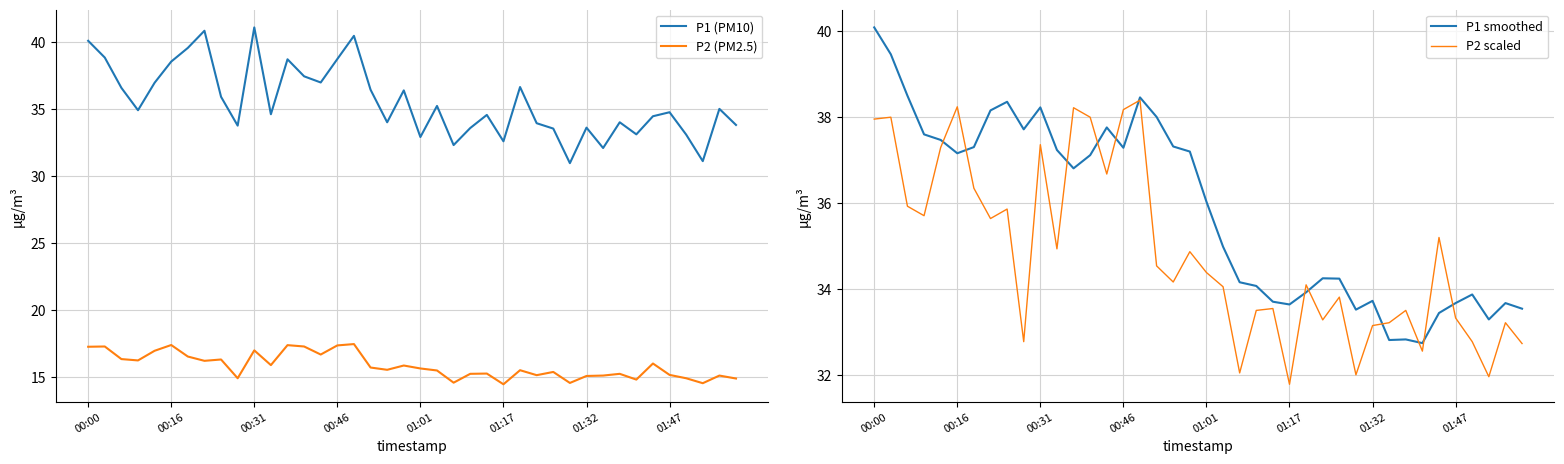

Is this an area chart (filled region under the line)?

No